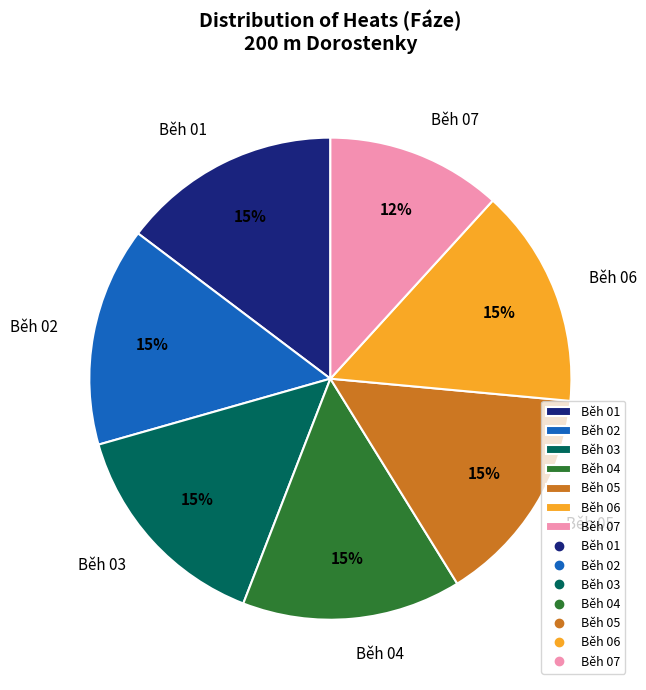

Which slice is the smallest?

Běh 07